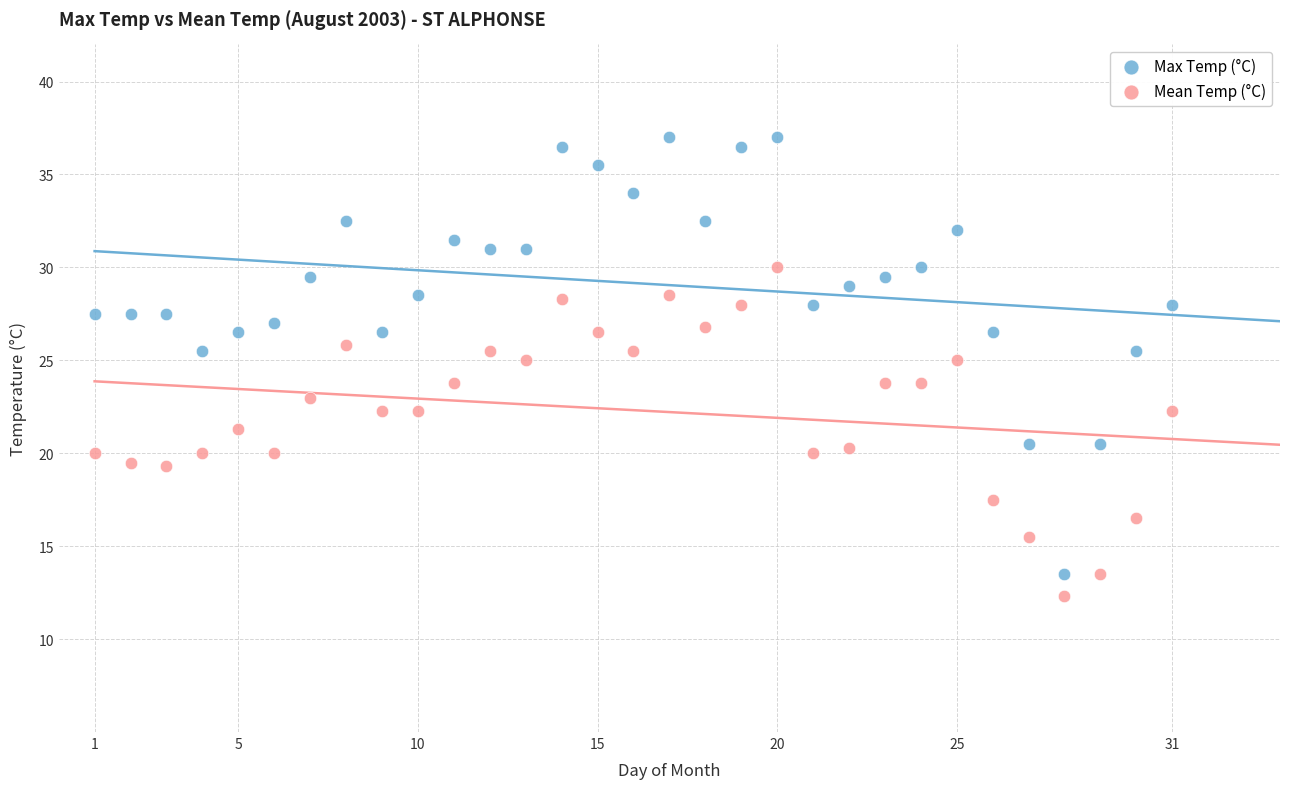

Which series has the largest Y range (max minus min)?

Max Temp (°C)